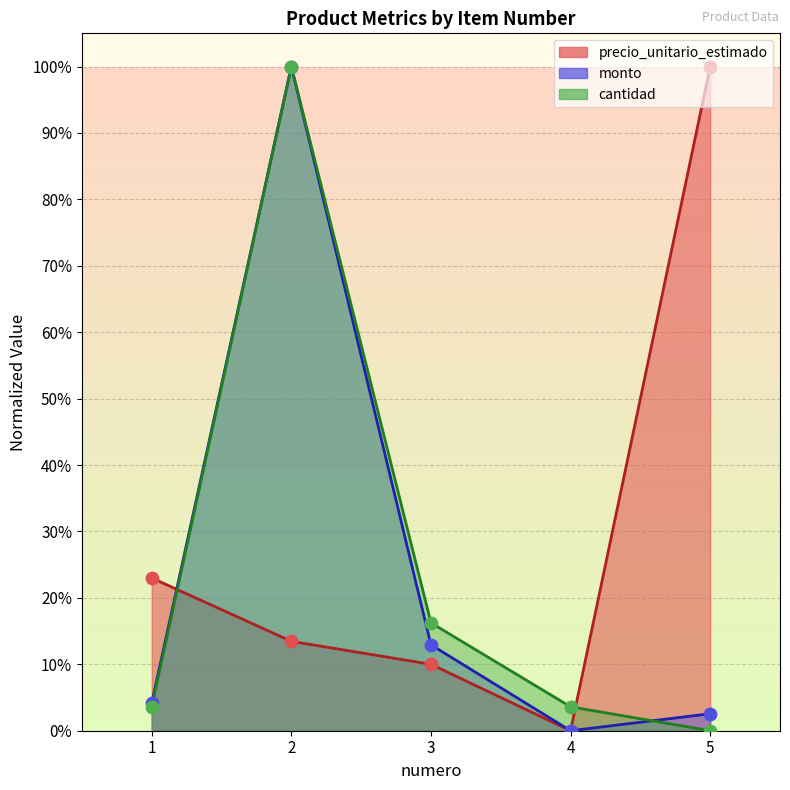

Which series reaches the maximum Y coordinate?

precio_unitario_estimado